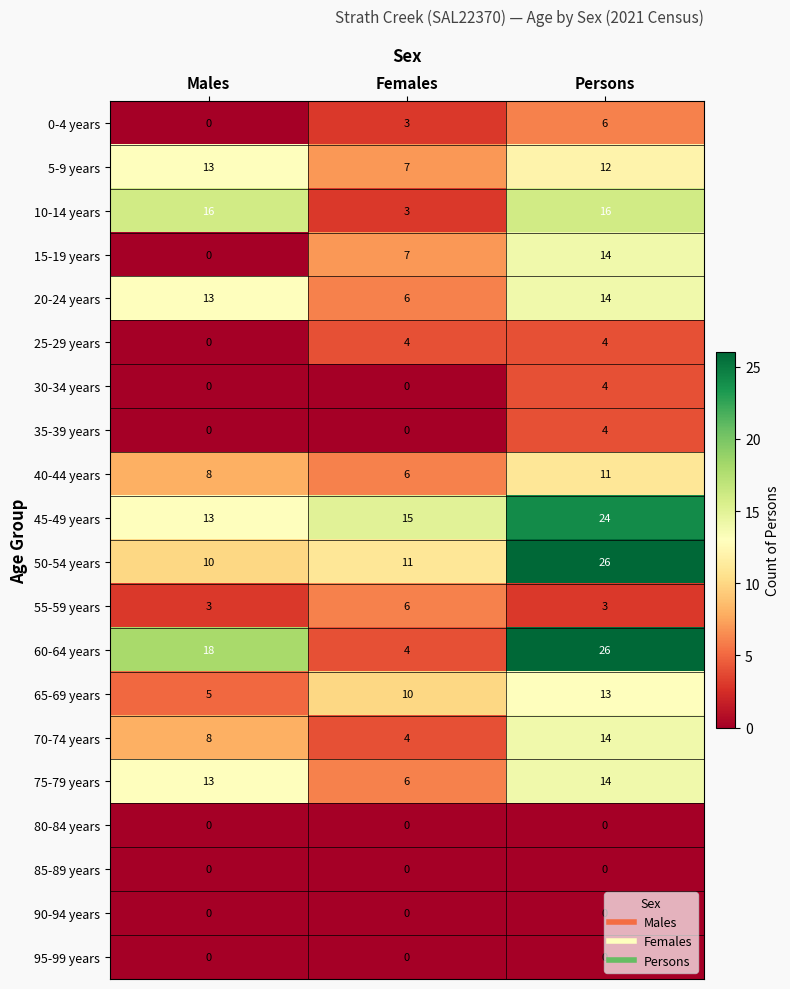

Rank the categories by 75-79 years value from highest to lowest.

Persons, Males, Females